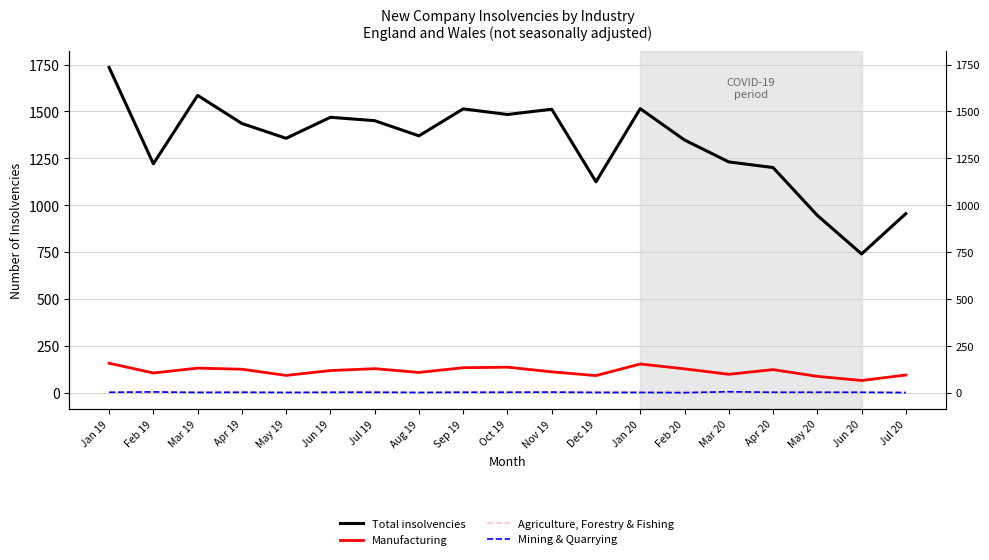

Reading left to right, list all the values displayed in this chart.

Total insolvencies: Jan 19=1735	Feb 19=1221	Mar 19=1586	Apr 19=1436	May 19=1357	Jun 19=1469	Jul 19=1451	Aug 19=1370	Sep 19=1514	Oct 19=1484	Nov 19=1512	Dec 19=1125	Jan 20=1515	Feb 20=1348	Mar 20=1231	Apr 20=1201	May 20=946	Jun 20=740	Jul 20=955
Manufacturing: Jan 19=157	Feb 19=105	Mar 19=131	Apr 19=125	May 19=92	Jun 19=118	Jul 19=128	Aug 19=108	Sep 19=133	Oct 19=136	Nov 19=111	Dec 19=91	Jan 20=153	Feb 20=127	Mar 20=98	Apr 20=123	May 20=87	Jun 20=65	Jul 20=94
Agriculture, Forestry & Fishing: Jan 19=2	Feb 19=1	Mar 19=5	Apr 19=6	May 19=1	Jun 19=4	Jul 19=7	Aug 19=1	Sep 19=6	Oct 19=5	Nov 19=4	Dec 19=6	Jan 20=5	Feb 20=6	Mar 20=1	Apr 20=3	May 20=5	Jun 20=2	Jul 20=6
Mining & Quarrying: Jan 19=2	Feb 19=4	Mar 19=1	Apr 19=2	May 19=1	Jun 19=2	Jul 19=2	Aug 19=1	Sep 19=2	Oct 19=2	Nov 19=3	Dec 19=1	Jan 20=1	Feb 20=0	Mar 20=5	Apr 20=2	May 20=2	Jun 20=2	Jul 20=0